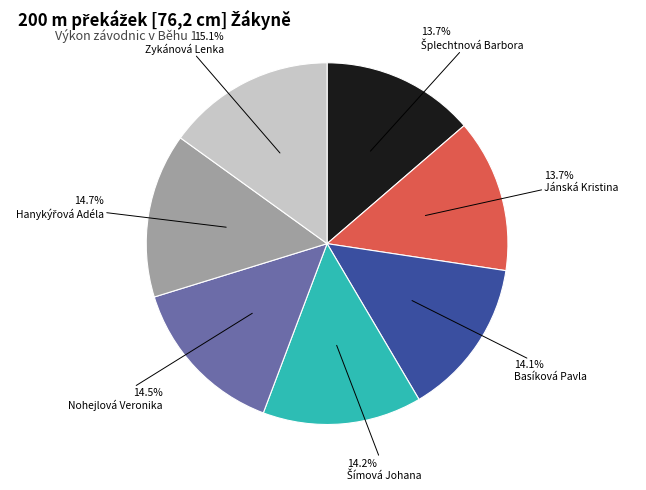

True or false: Basíková Pavla accounts for 1% of the total.

False